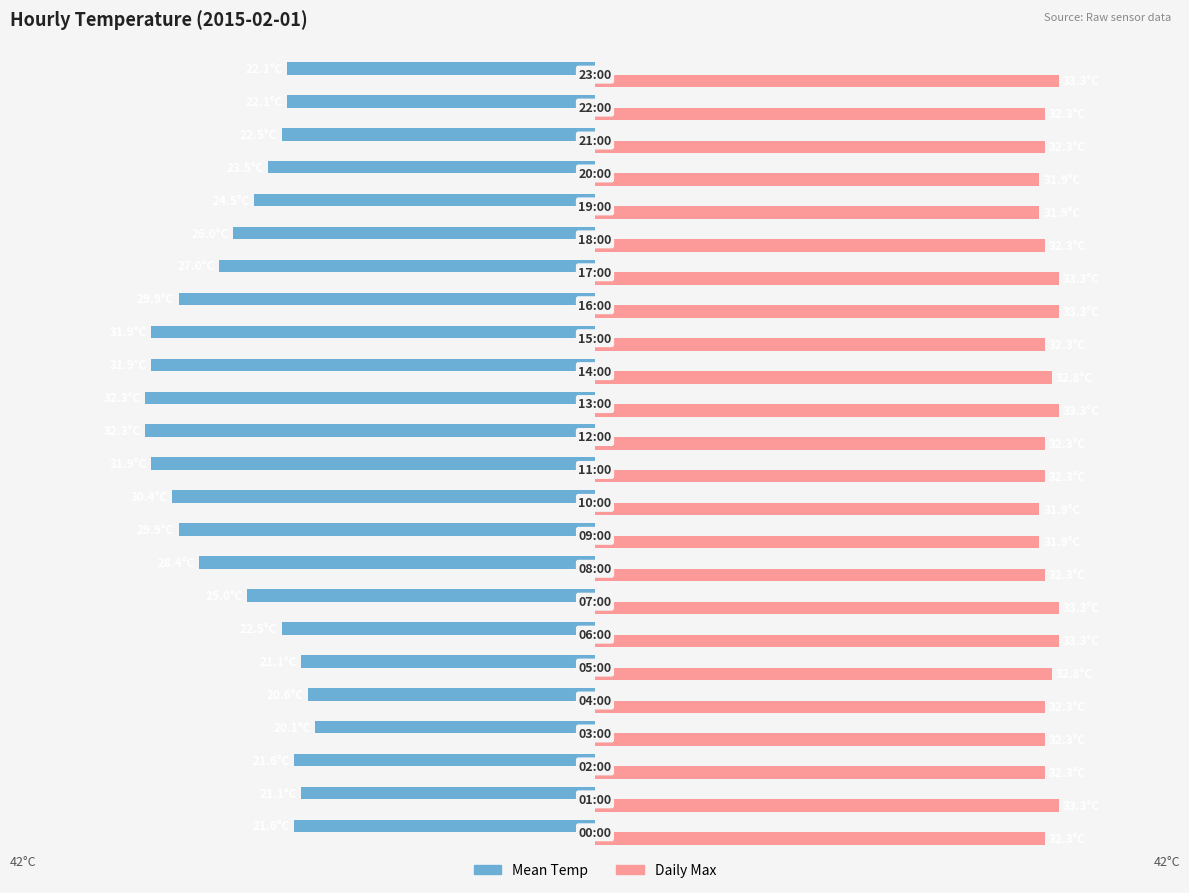

What are all the series names shown in the legend?

Mean Temp, Daily Max